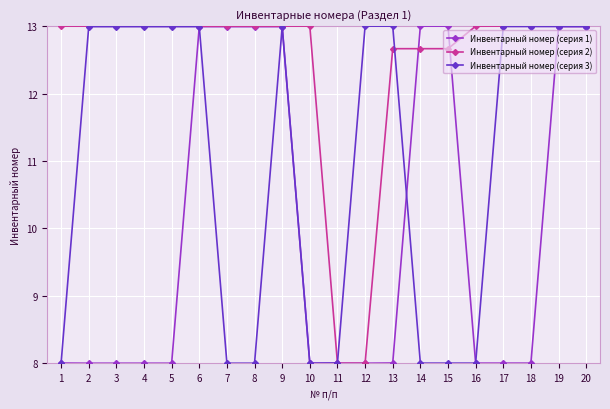

Does the chart display data point markers on the line(s)?

Yes